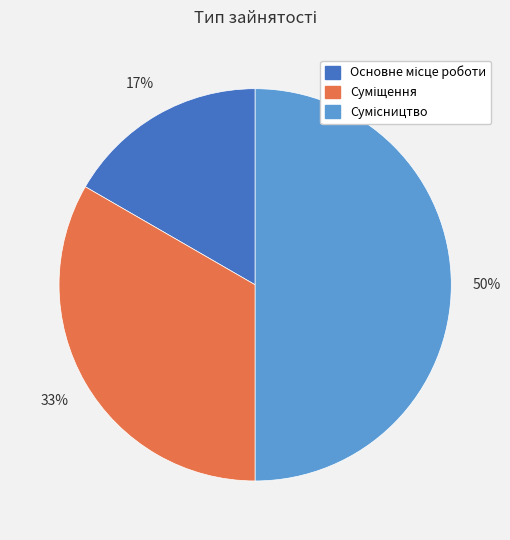

To the nearest percent, what is the difference between the largest and smallest slice percentages?

33%